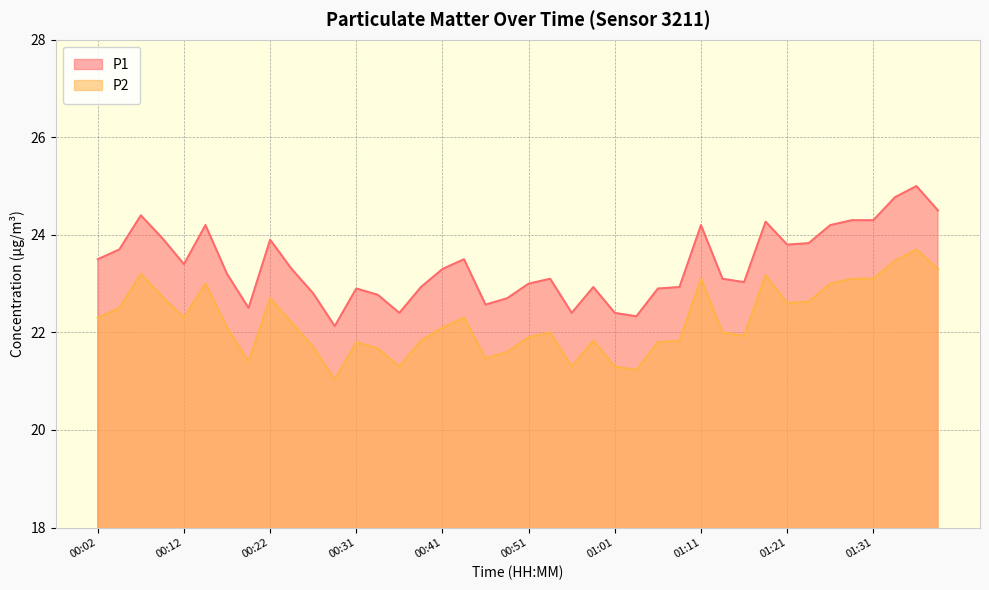

What is the label of the 35th point from the left?

01:26